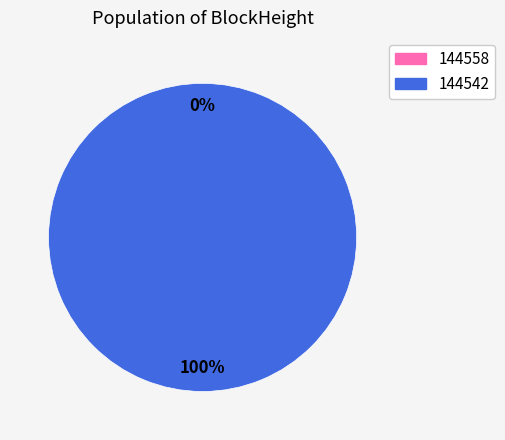

Count the number of slices in the pie.

2